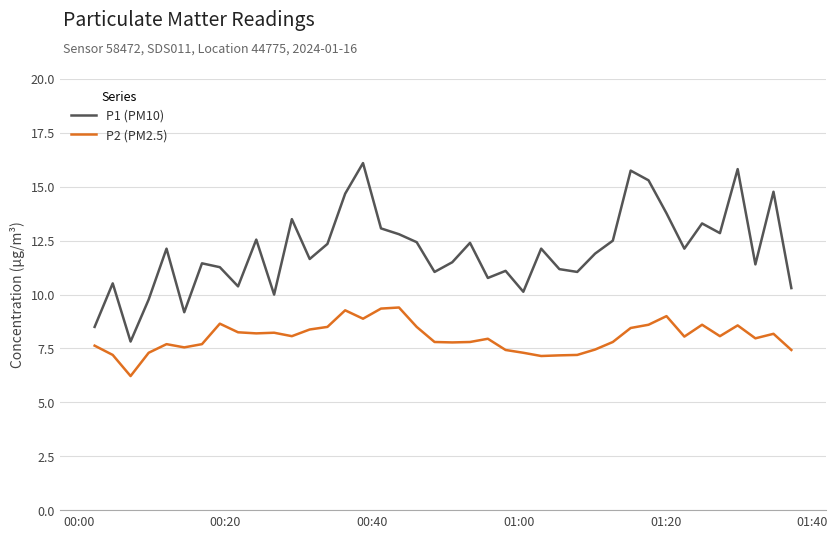

What are all the series names shown in the legend?

P1 (PM10), P2 (PM2.5)